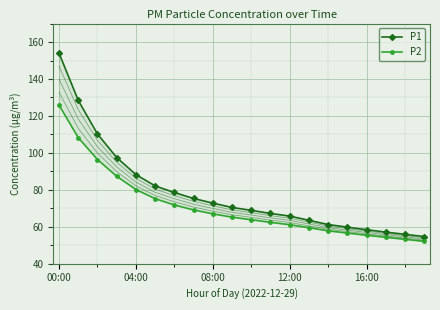

List the series in order of their peak value, highest first.

P1, P2